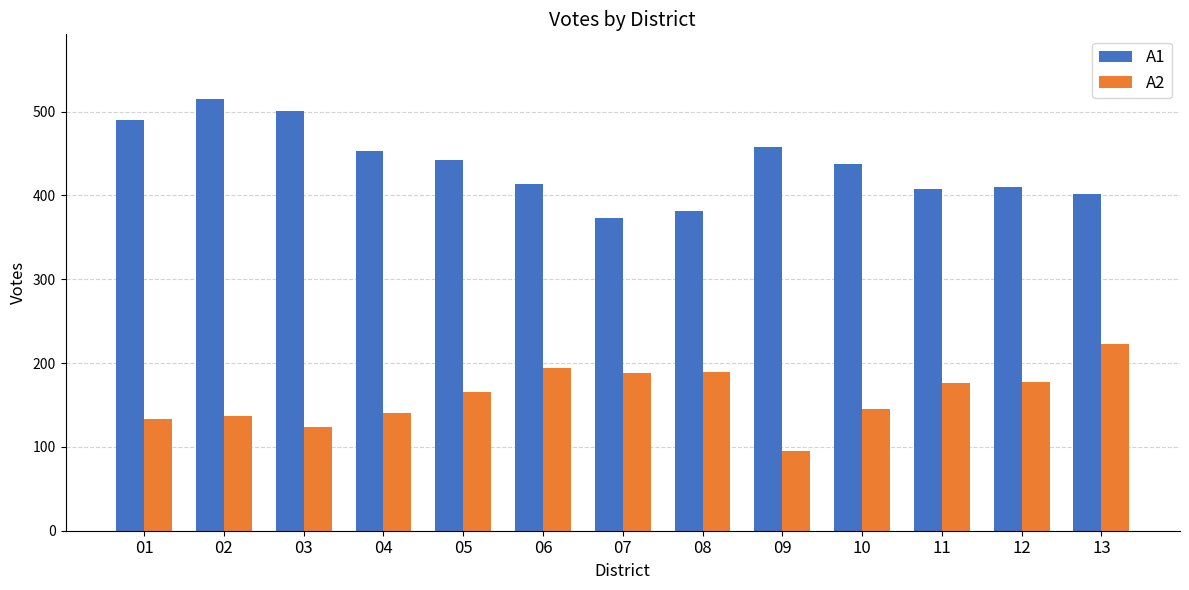

List the series in order of their overall mean, lowest first.

A2, A1